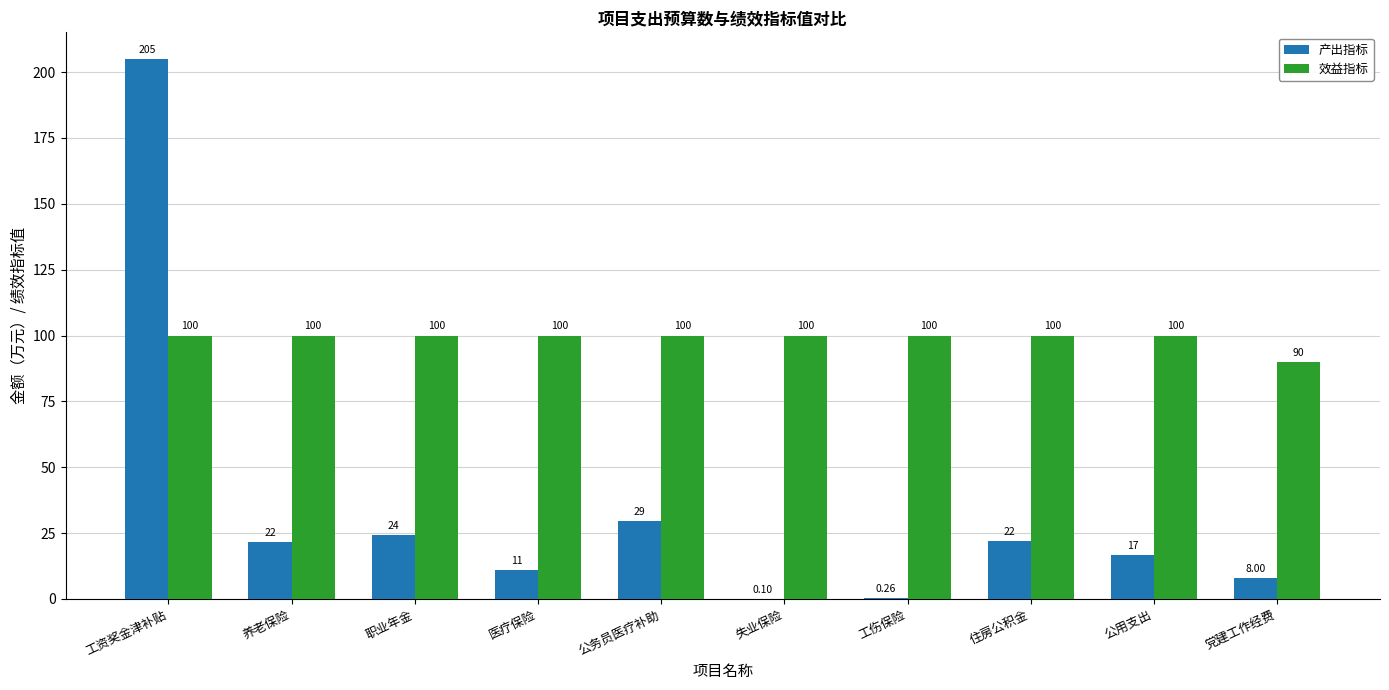

At which label is 产出指标 closest to 102?

公务员医疗补助